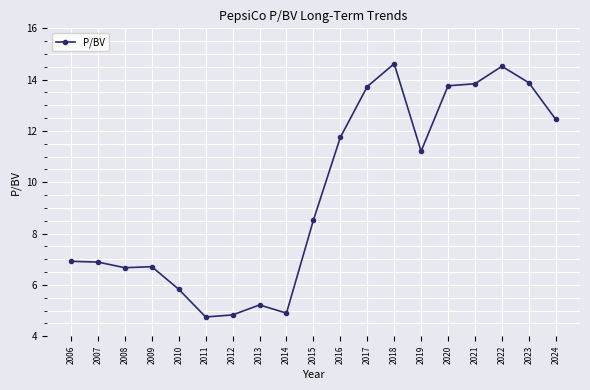

Where does the data first go above 8?

2015